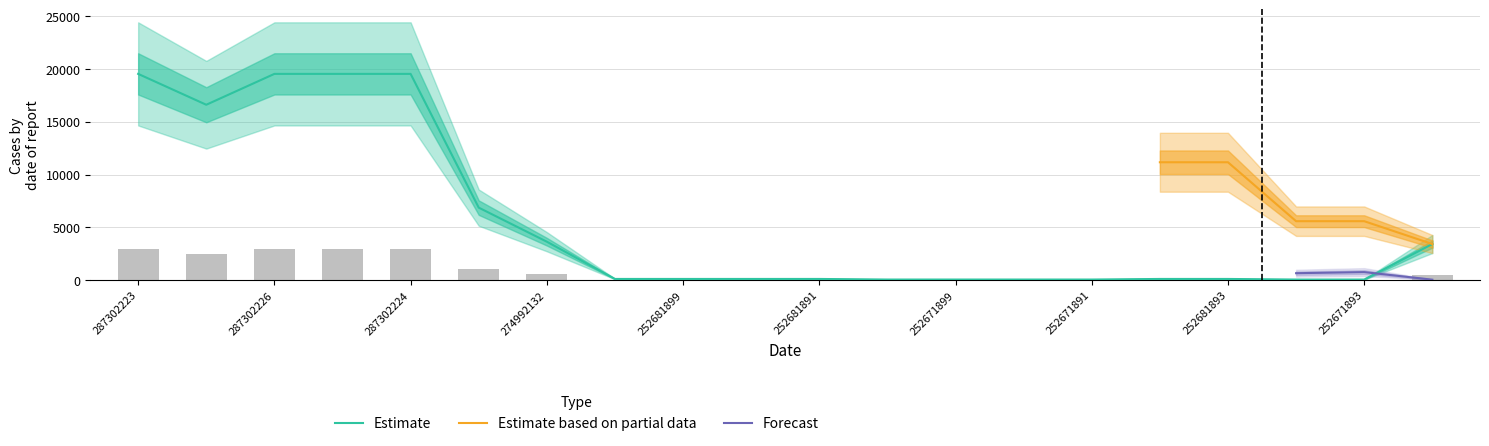

What is the label of the 16th bar from the right?

287302224